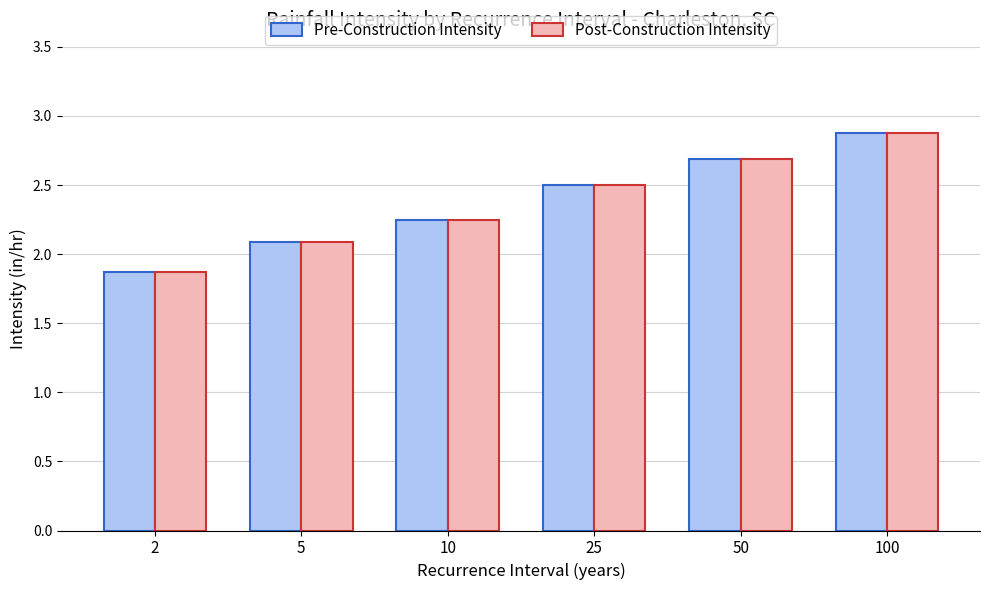

What is the sum of the Pre-Construction Intensity values at 50 and 5?

4.8